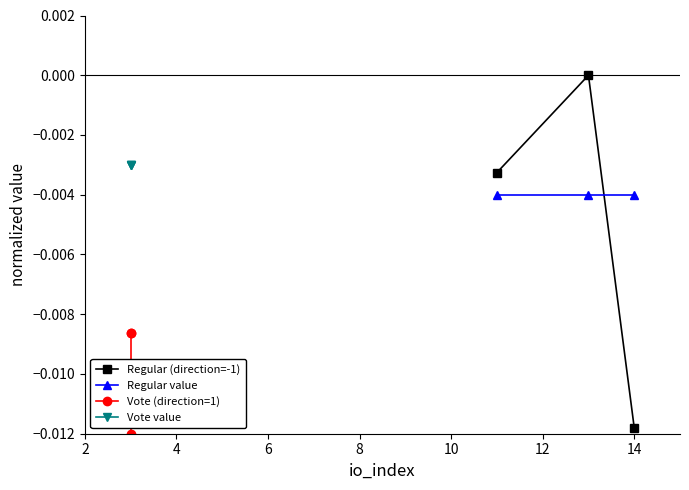

Is it true that Regular value equals -0.0 at 4?

False